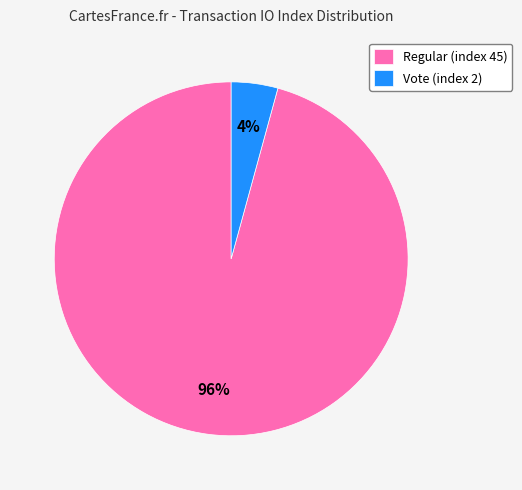

Which has a higher value, Regular (index 45) or Vote (index 2)?

Regular (index 45)